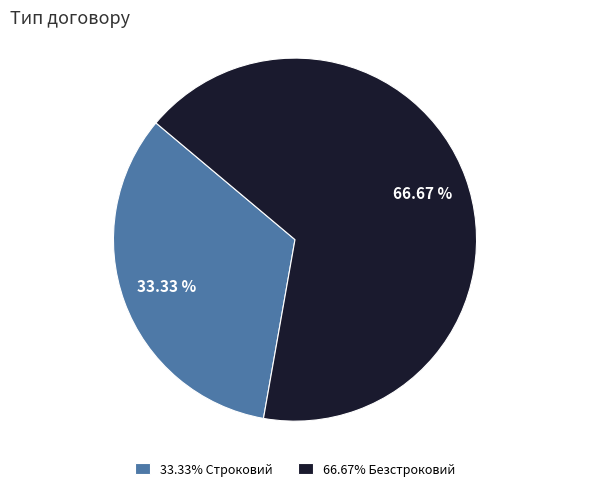

Which slice is the largest?

66.67% Безстроковий